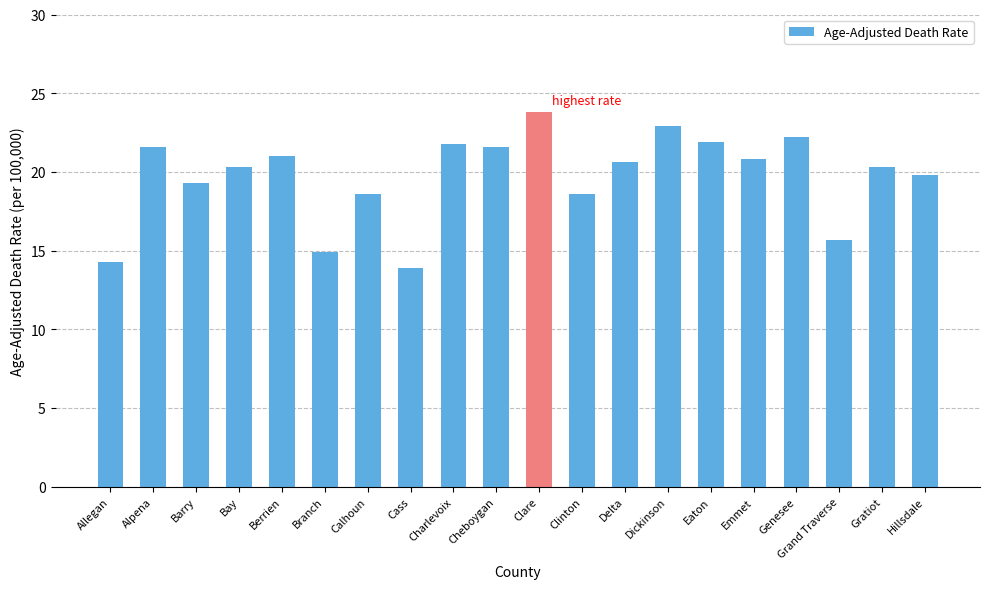

What is the label of the 11th bar from the right?

Cheboygan